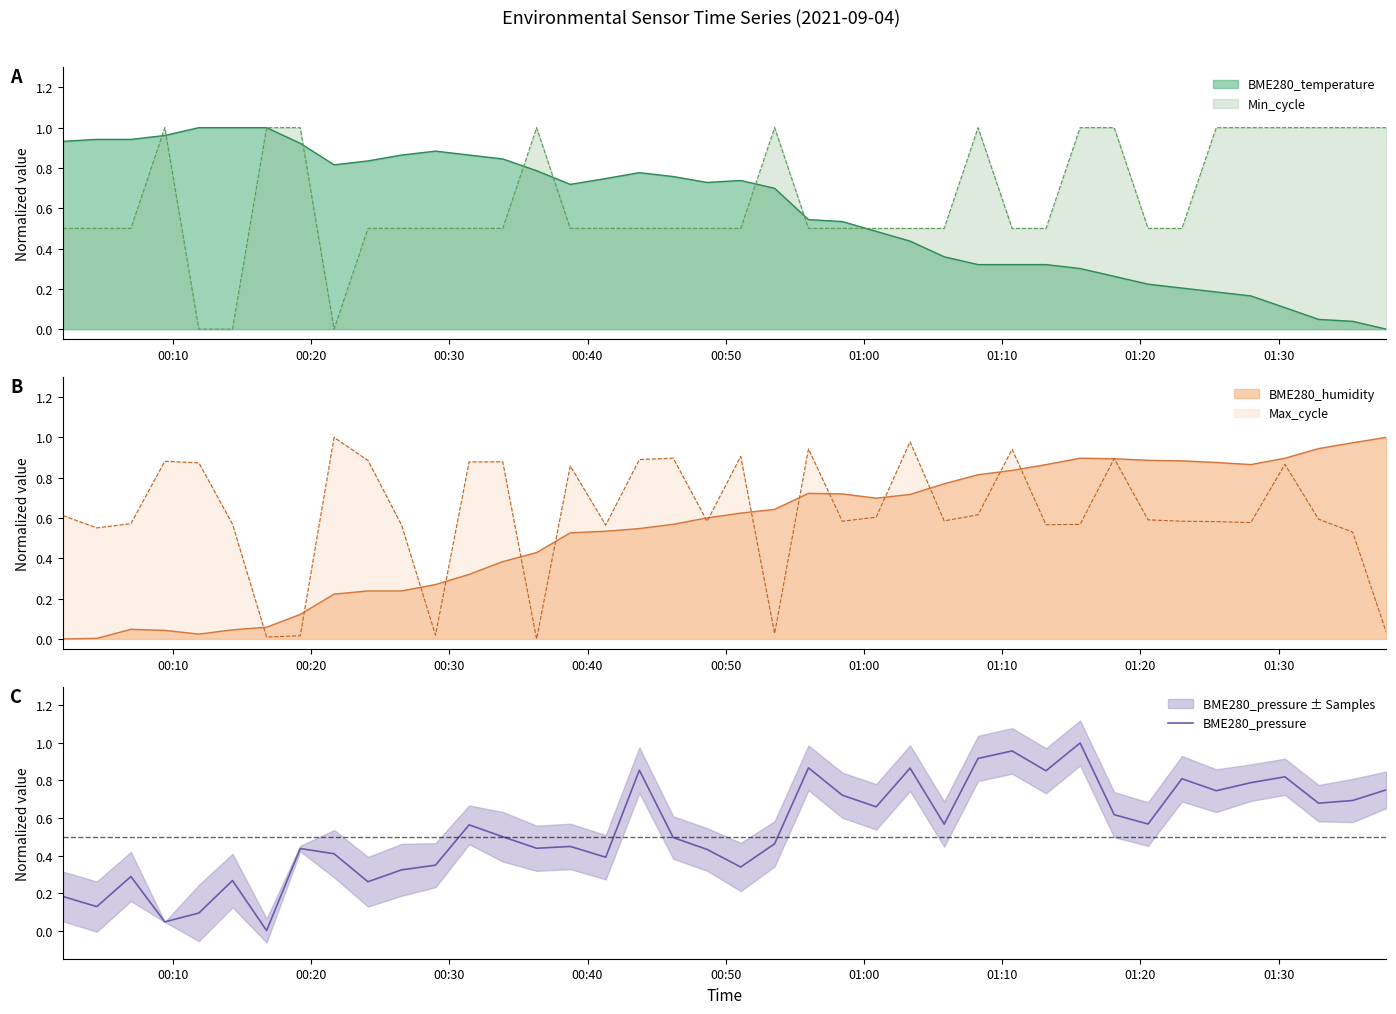

Where is the first local maximum?

00:30